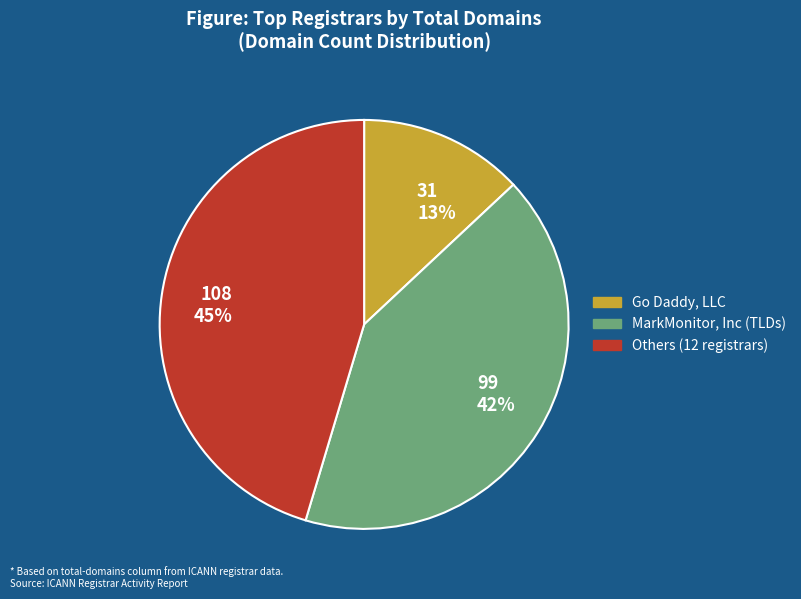

Approximately how many times larger is the value at 108 45% compared to 99 42%?

1.1